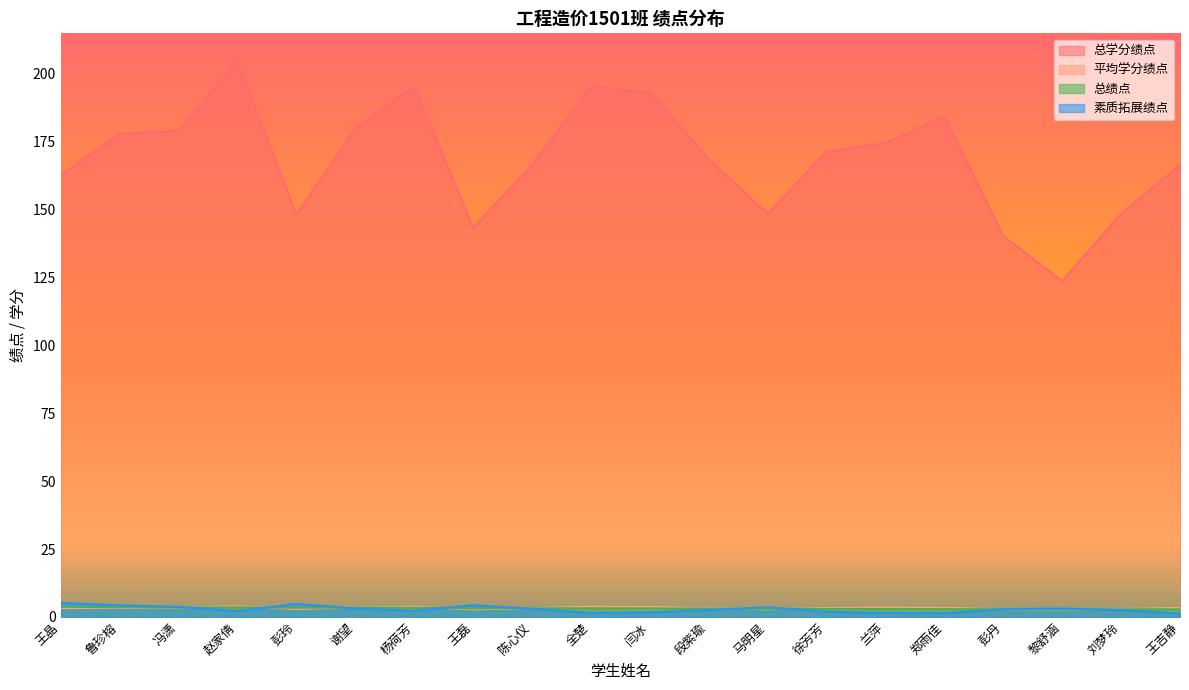

The value of 总绩点 at 陈心仪 is 3.2. True or false?

True